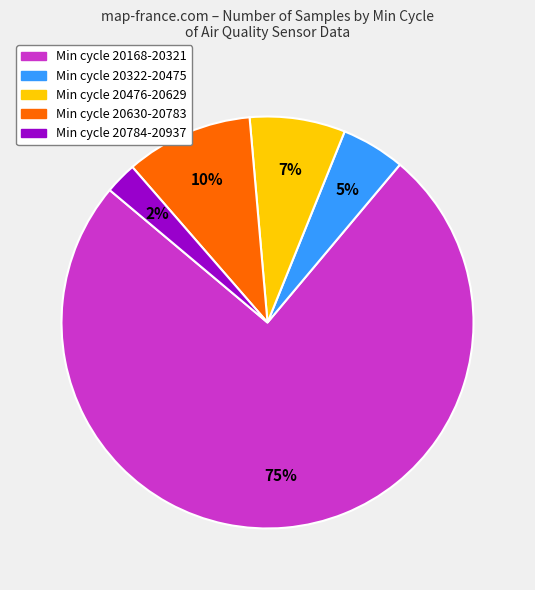

Which has a higher value, Min cycle 20476-20629 or Min cycle 20630-20783?

Min cycle 20630-20783